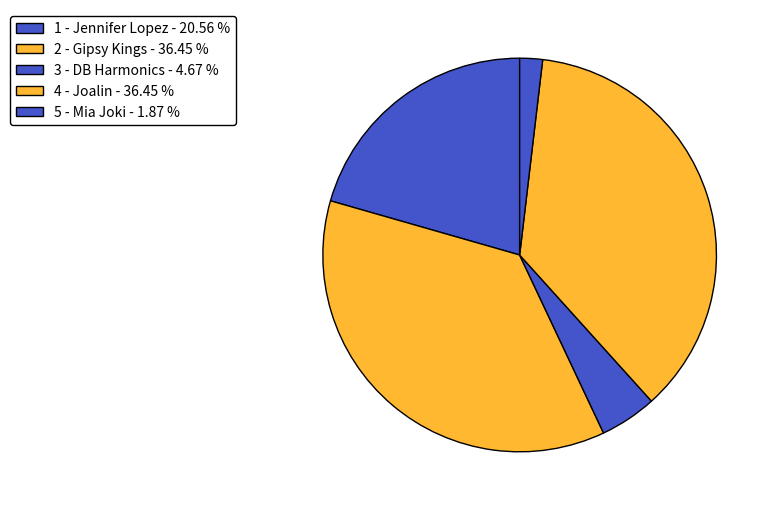

To the nearest percent, what is the average slice percentage?

20%